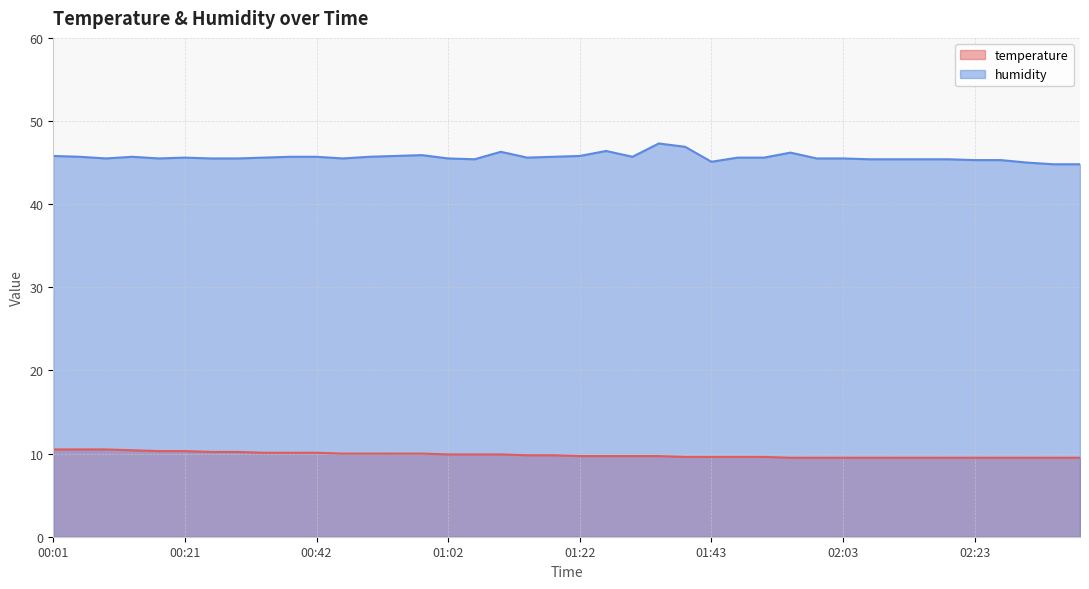

List the series in order of their overall mean, lowest first.

temperature, humidity